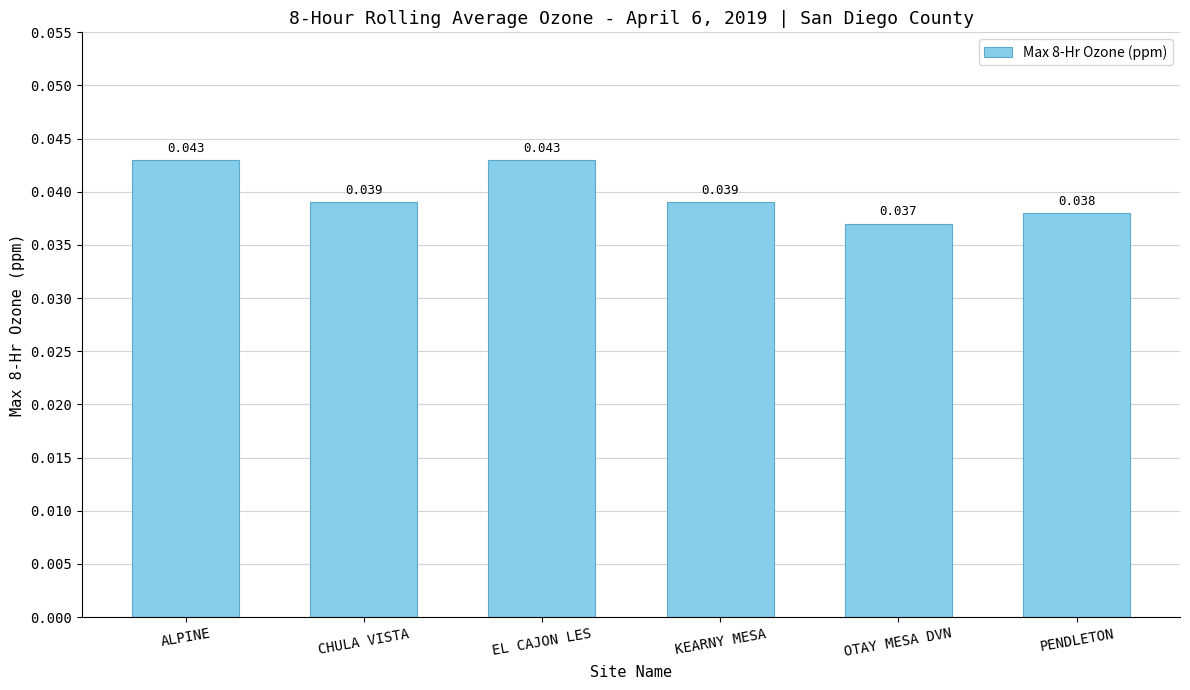

Between PENDLETON and ALPINE, which is larger?

ALPINE